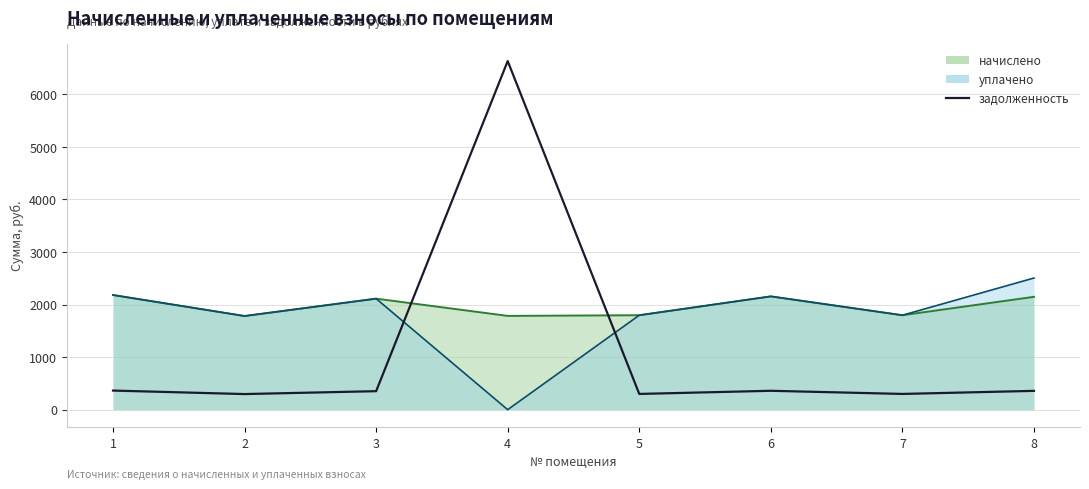

What is the greatest value displayed?

6633.2